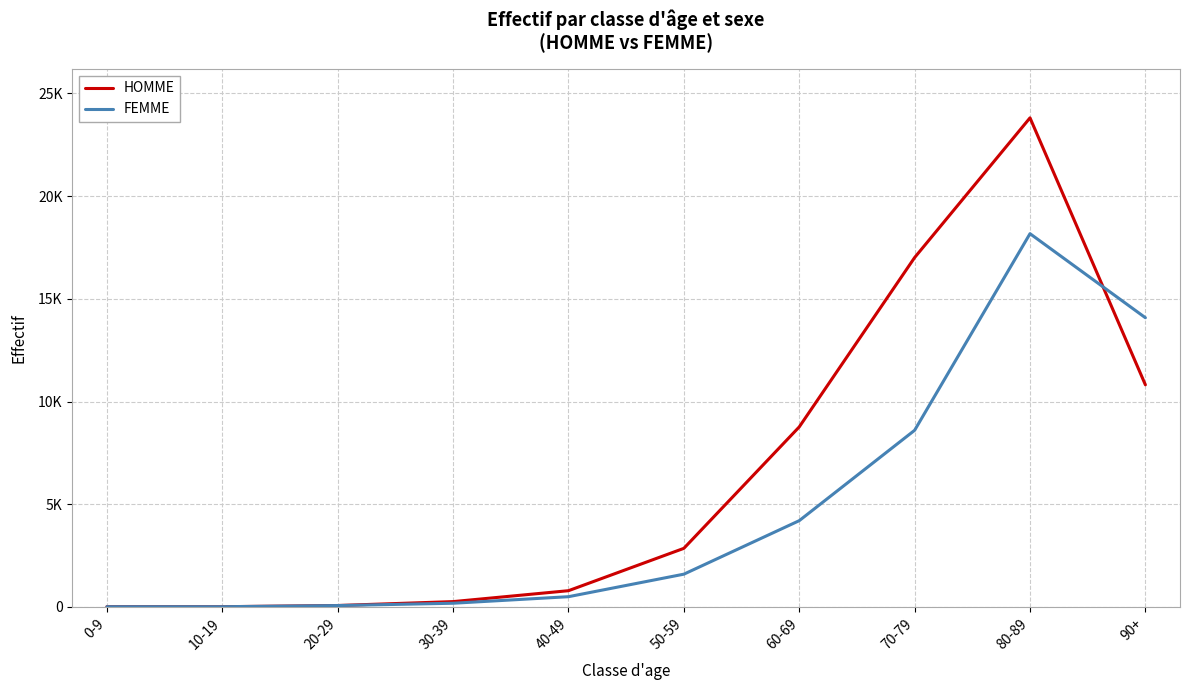

How many interior local peaks does the HOMME series have?

1